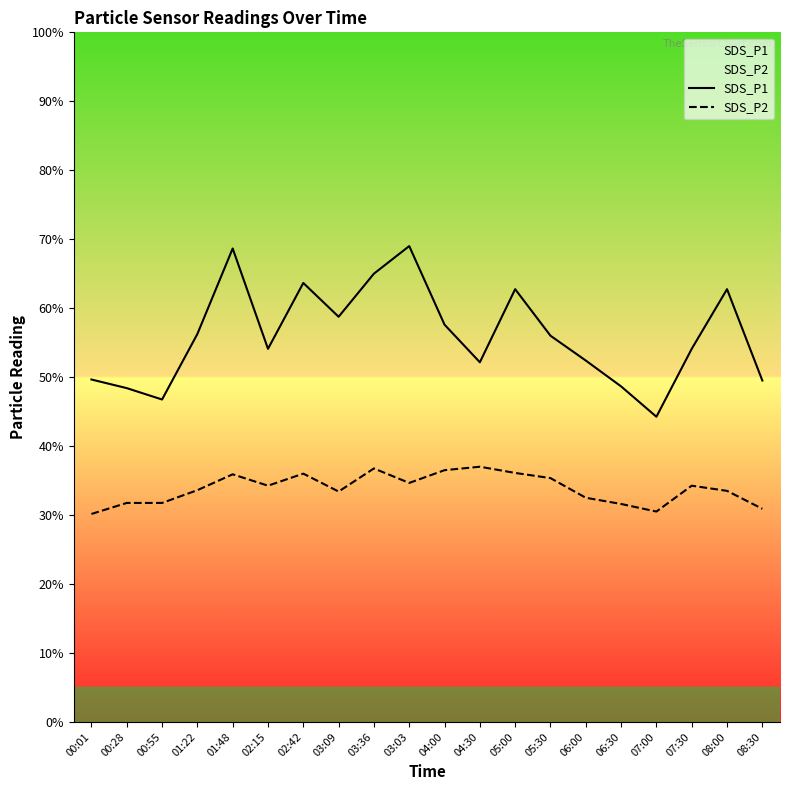

What is the approximate value of SDS_P2 at 02:15?

6.8